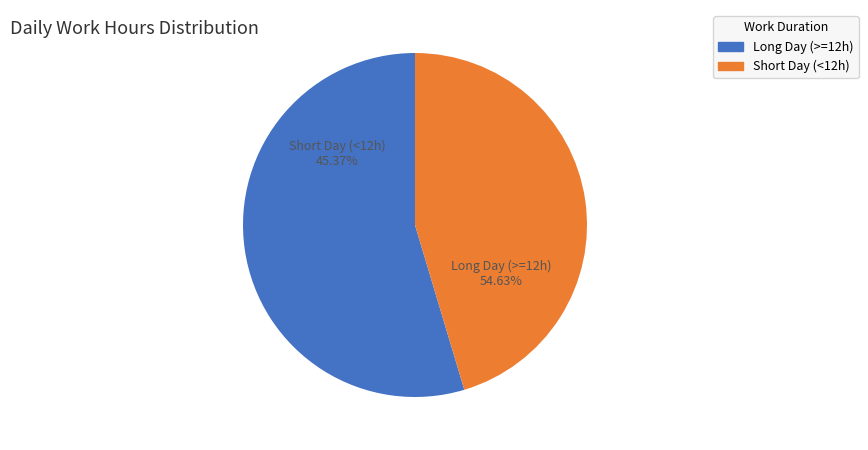

Is 23 the majority of the pie?

No